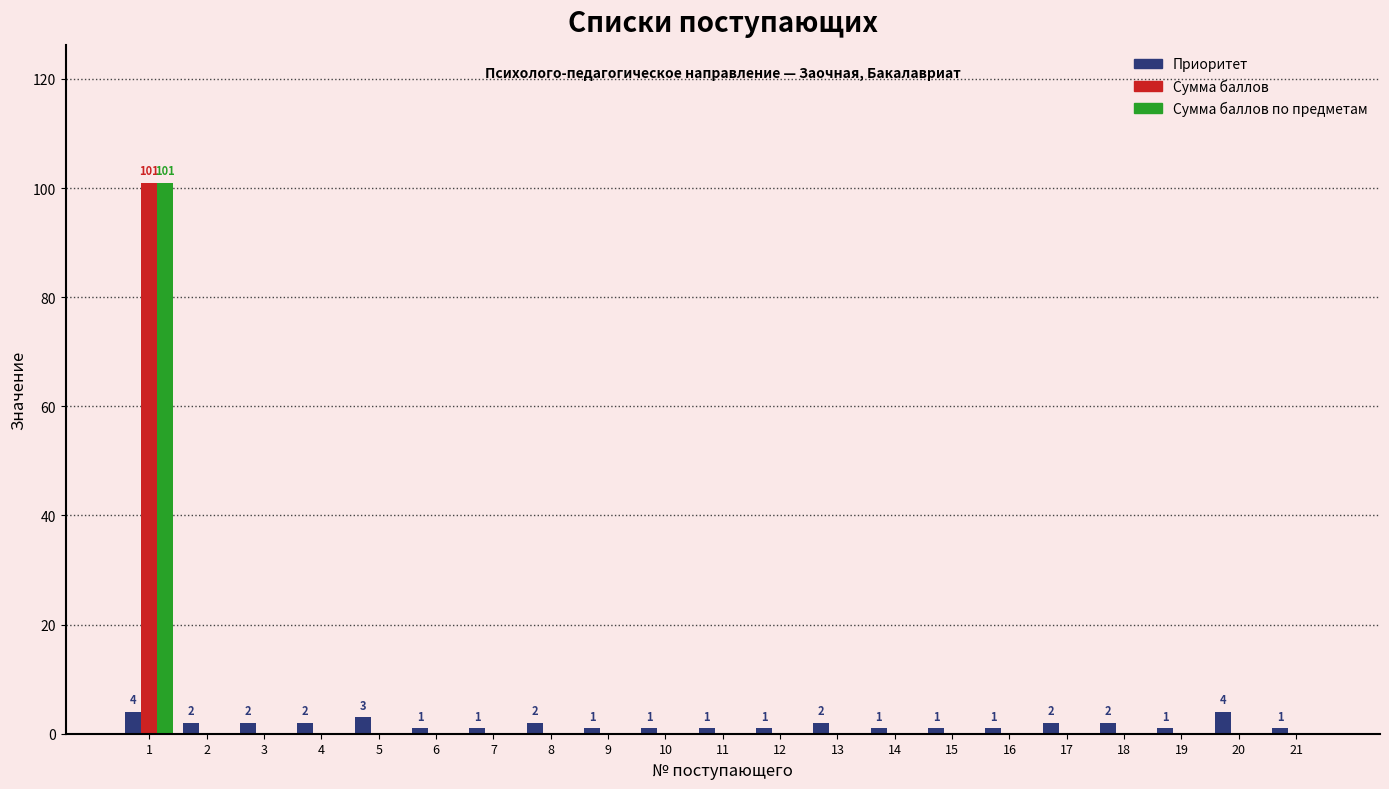

What is the sum of all Сумма баллов values?

101